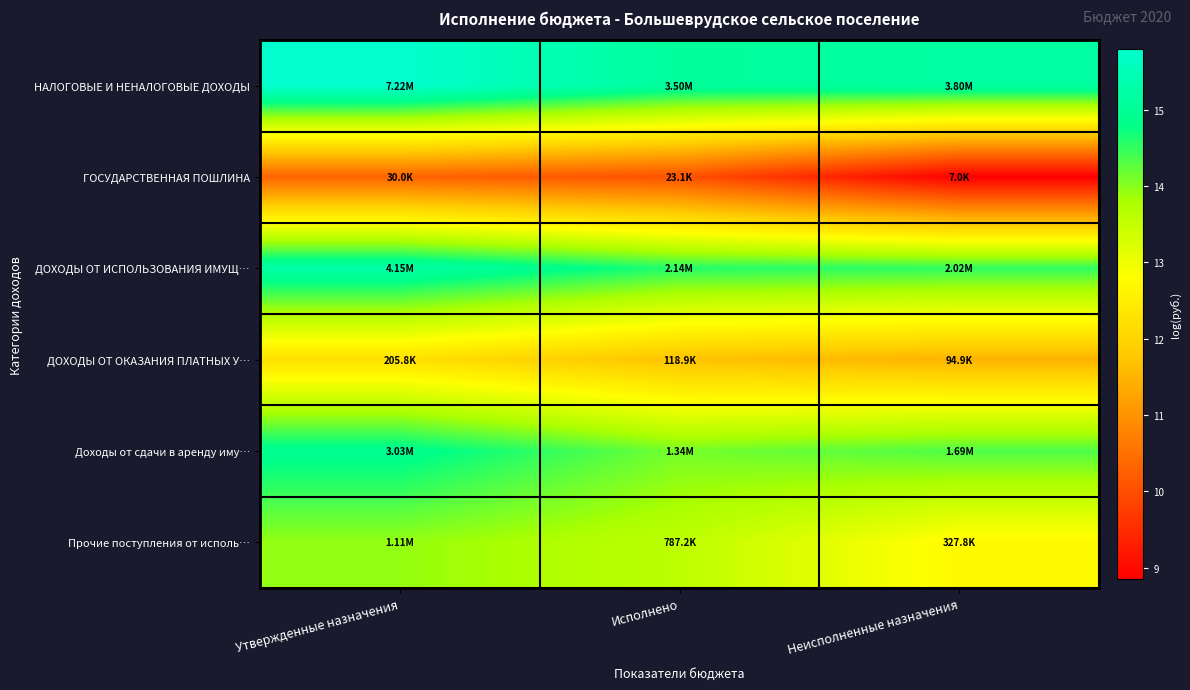

What is the spread (max minus min) of values at Неисполненные назначения?

6.3